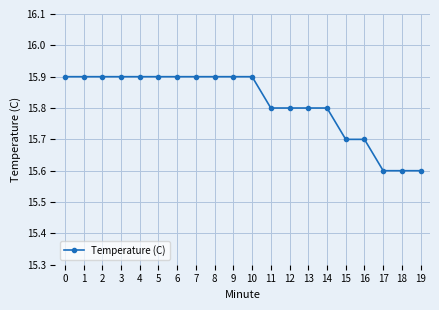

Reading left to right, extract all data points from this chart.

15.9	15.9	15.9	15.9	15.9	15.9	15.9	15.9	15.9	15.9	15.9	15.8	15.8	15.8	15.8	15.7	15.7	15.6	15.6	15.6